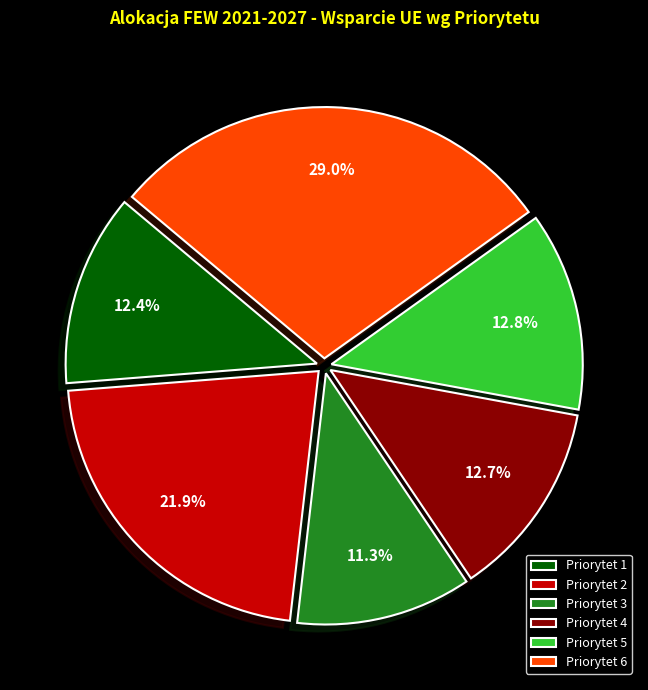

Between Priorytet 1 and Priorytet 6, which is larger?

Priorytet 6